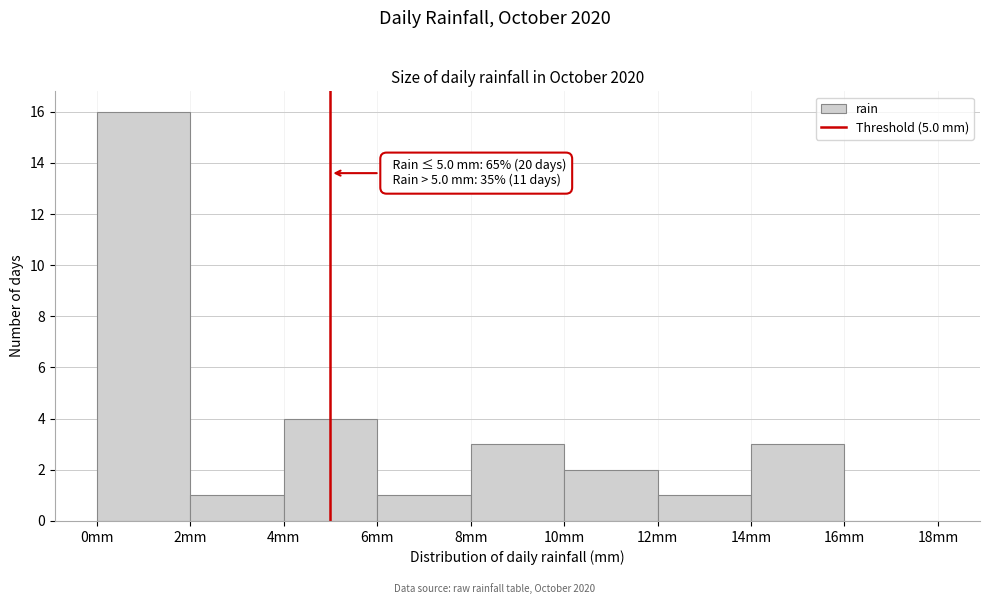

Over which range of the x-axis is the bar tallest?

0 to 2